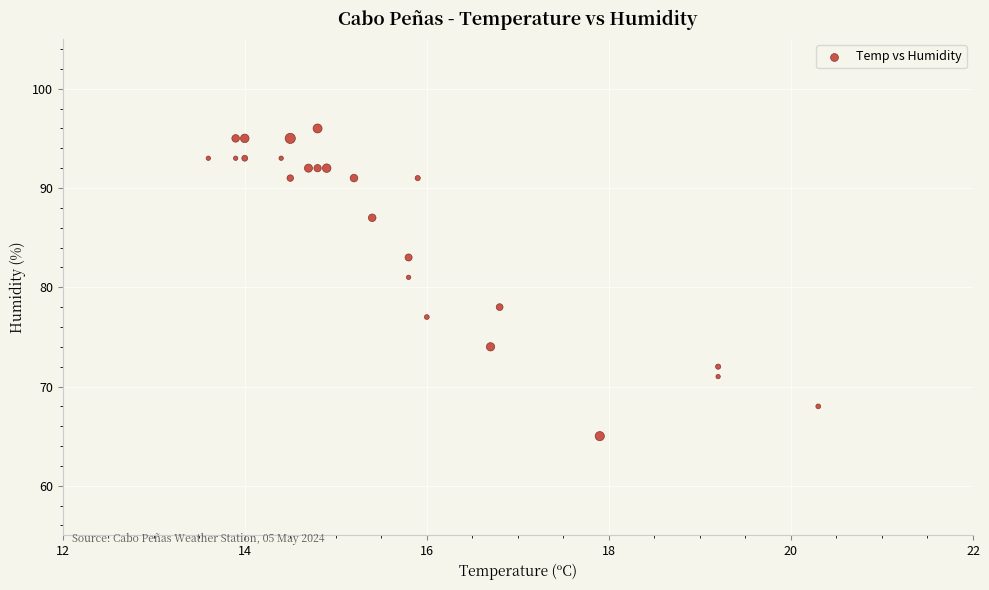

What Y value in the scatter plot is closest to 80?

81